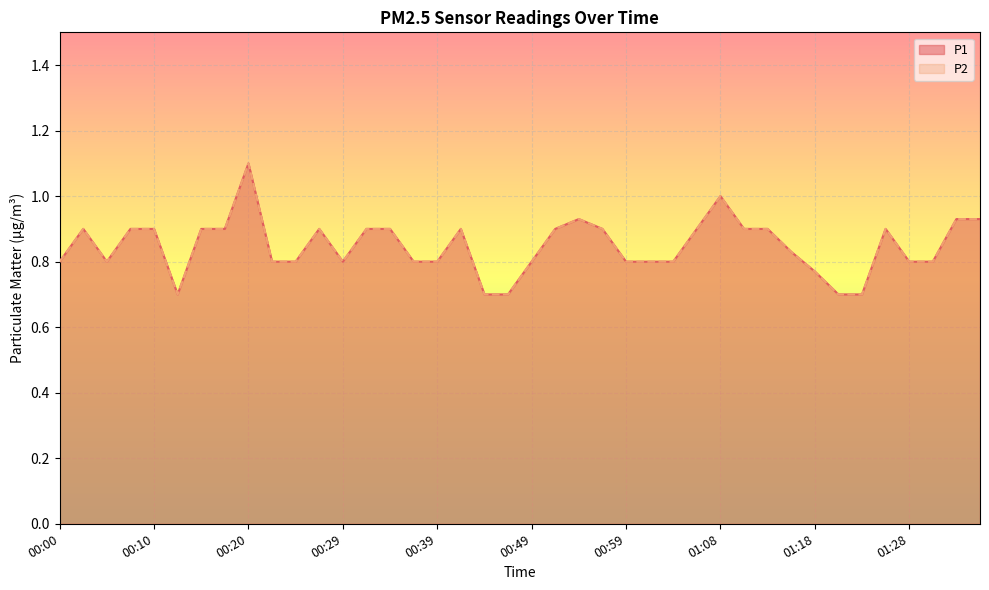

Reading left to right, extract all data points from this chart.

P1: 0.8	0.9	0.8	0.9	0.9	0.7	0.9	0.9	1.1	0.8	0.8	0.9	0.8	0.9	0.9	0.8	0.8	0.9	0.7	0.7	0.8	0.9	0.9	0.9	0.8	0.8	0.8	0.9	1.0	0.9	0.9	0.8	0.8	0.7	0.7	0.9	0.8	0.8	0.9	0.9
P2: 0.8	0.9	0.8	0.9	0.9	0.7	0.9	0.9	1.1	0.8	0.8	0.9	0.8	0.9	0.9	0.8	0.8	0.9	0.7	0.7	0.8	0.9	0.9	0.9	0.8	0.8	0.8	0.9	1.0	0.9	0.9	0.8	0.8	0.7	0.7	0.9	0.8	0.8	0.9	0.9